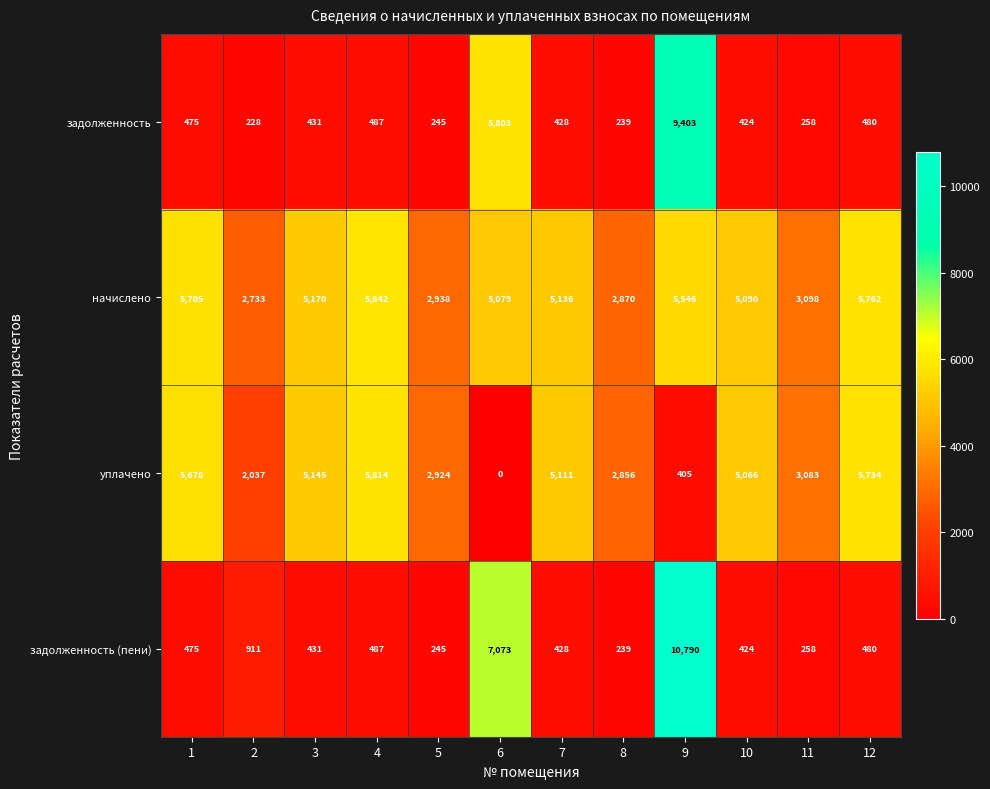

At which label is уплачено closest to 2907?

5